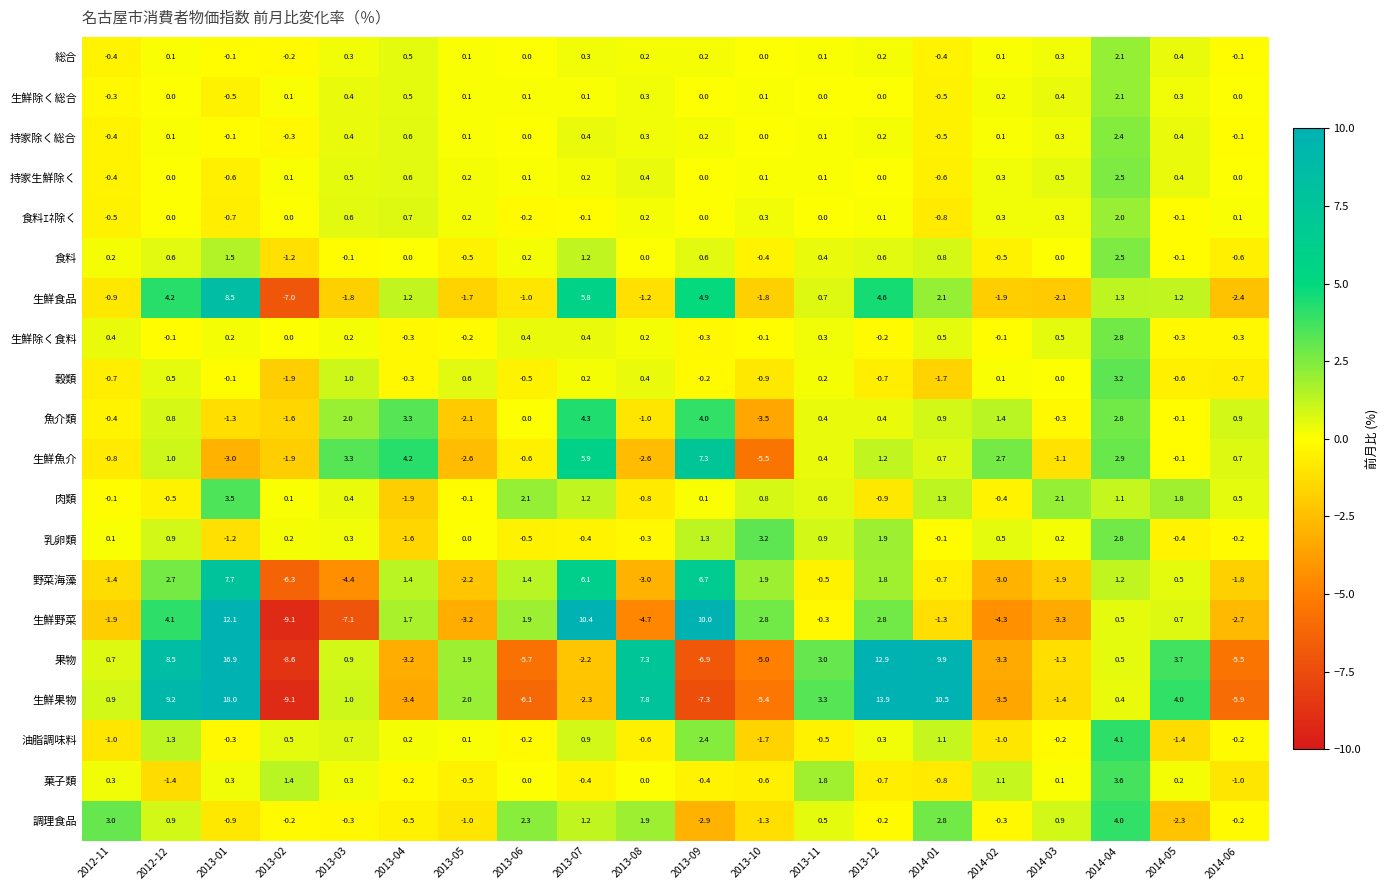

Count the number of data series in this chart.

20